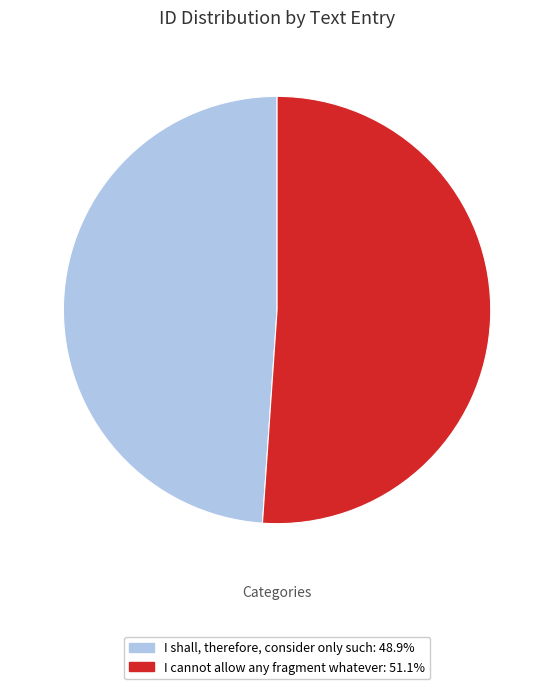

Which slice is the largest?

I cannot allow any fragment whatever